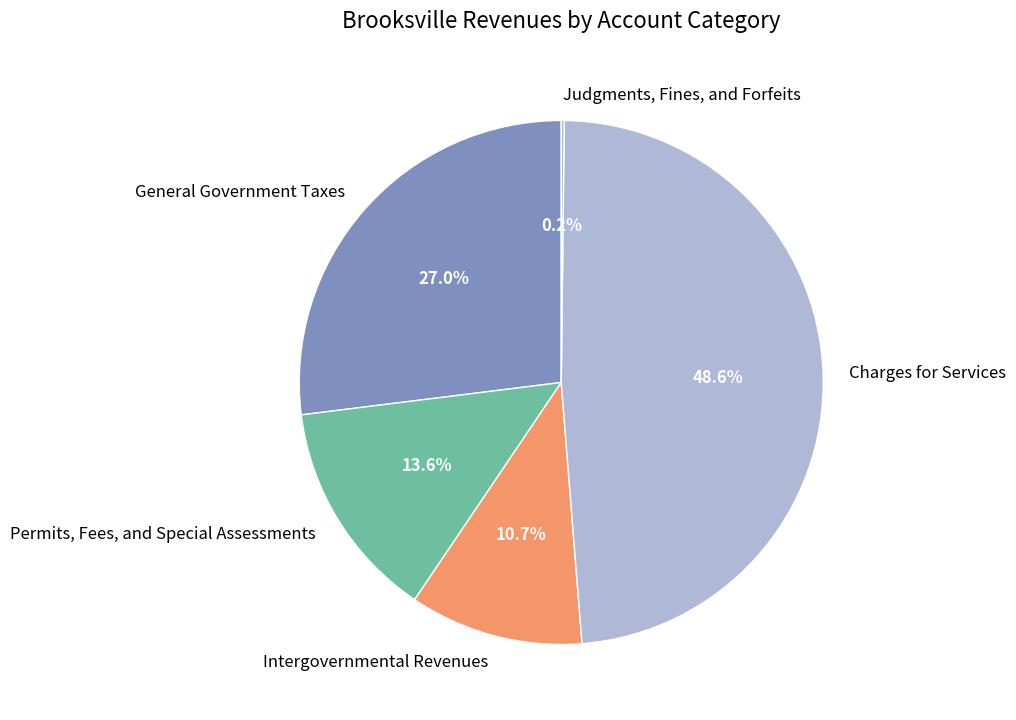

Which slice is the largest?

Charges for Services